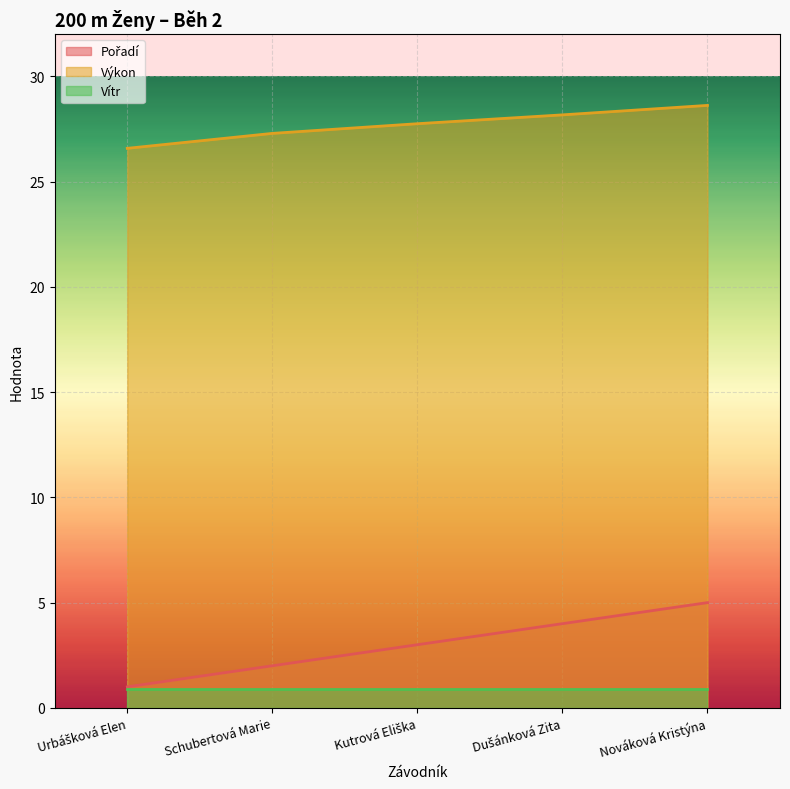

True or false: Pořadí and Výkon cross at least once.

False